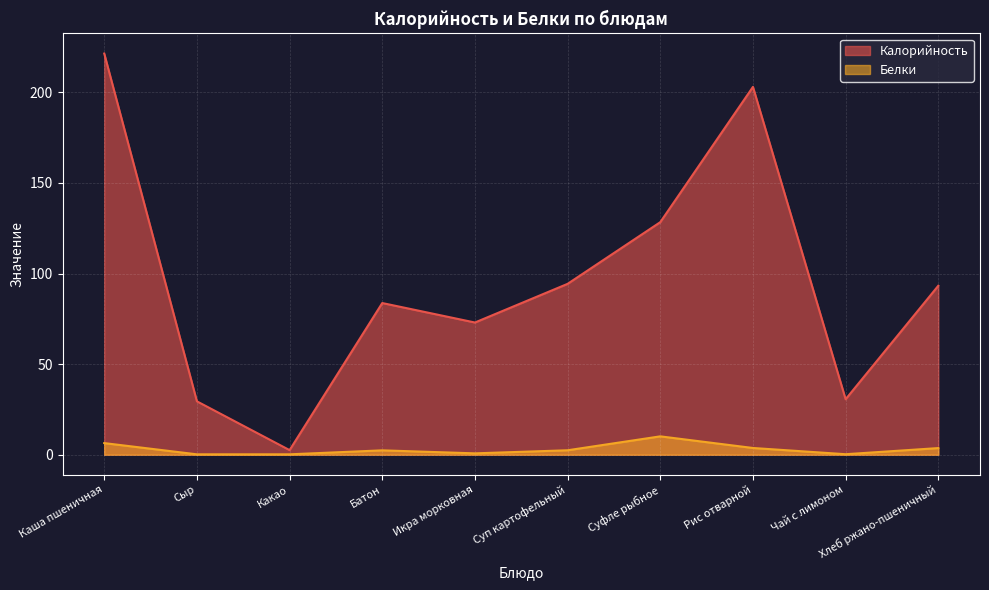

Reading left to right, extract all data points from this chart.

Калорийность: 221.4	29.5	2.5	83.7	73.0	94.3	128.3	203.0	30.6	93.2
Белки: 6.4	0.2	0.2	2.4	0.7	2.4	10.1	3.7	0.3	3.6